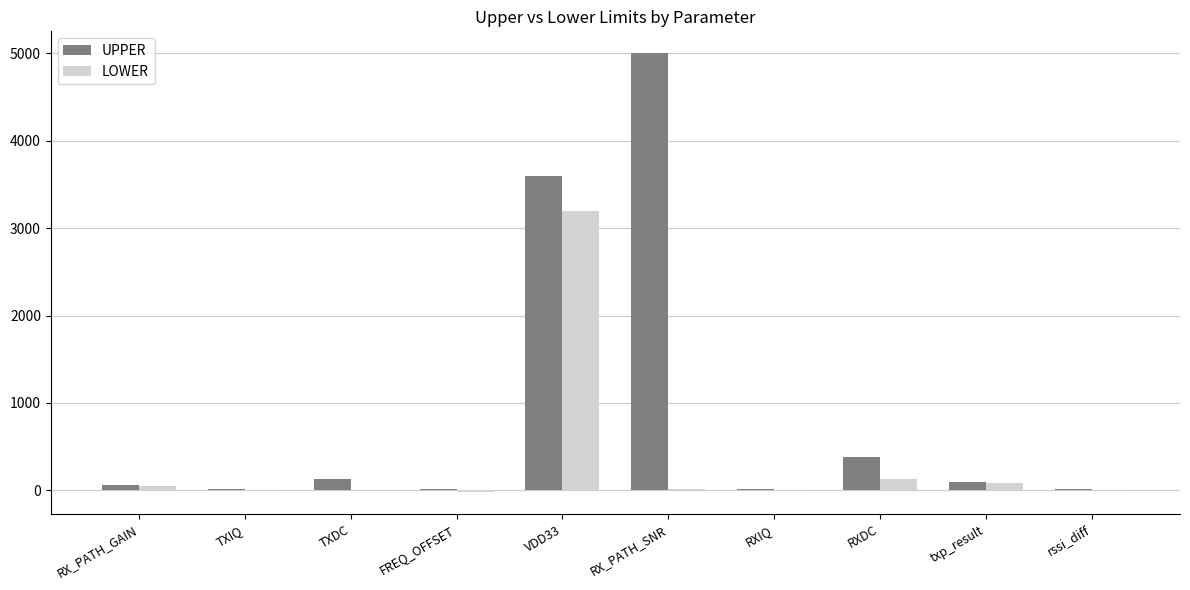

Which category has the highest value across all series?

RX_PATH_SNR